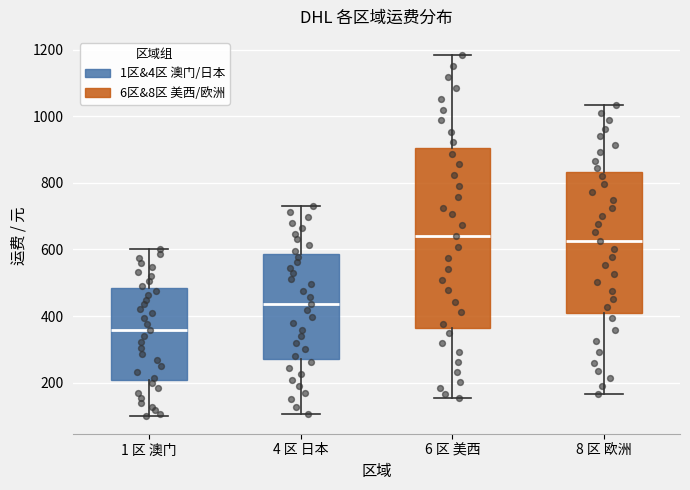

Which box is the tallest, from its lower edge to its upper edge?

6 区 美西